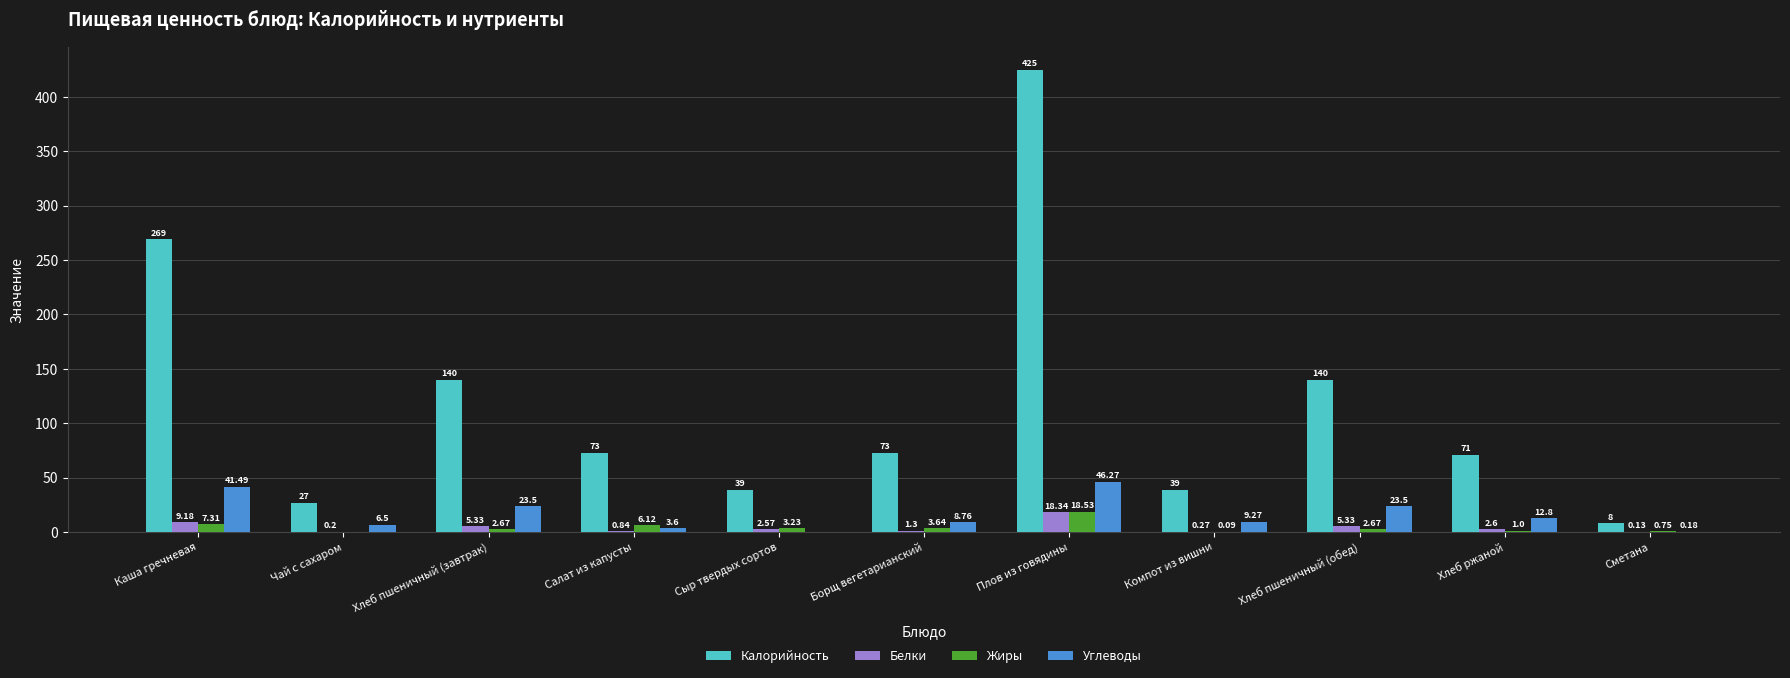

The value of Калорийность at Компот из вишни is 39.0. True or false?

True